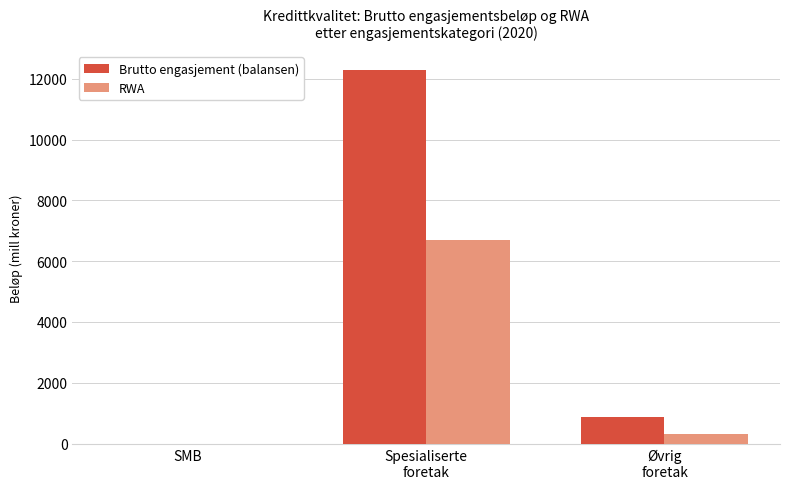

Are the bars grouped side by side (vs. stacked)?

Yes